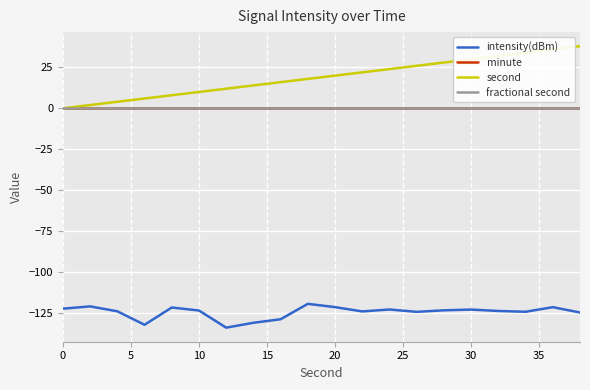

Is this an area chart (filled region under the line)?

No